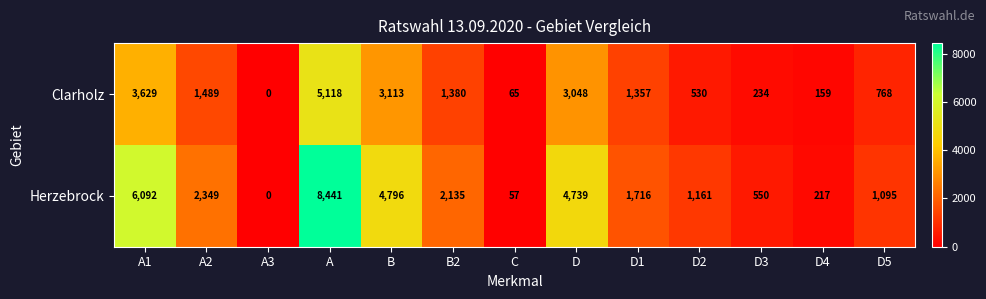

Where is Clarholz nearest to the value 2559?

D